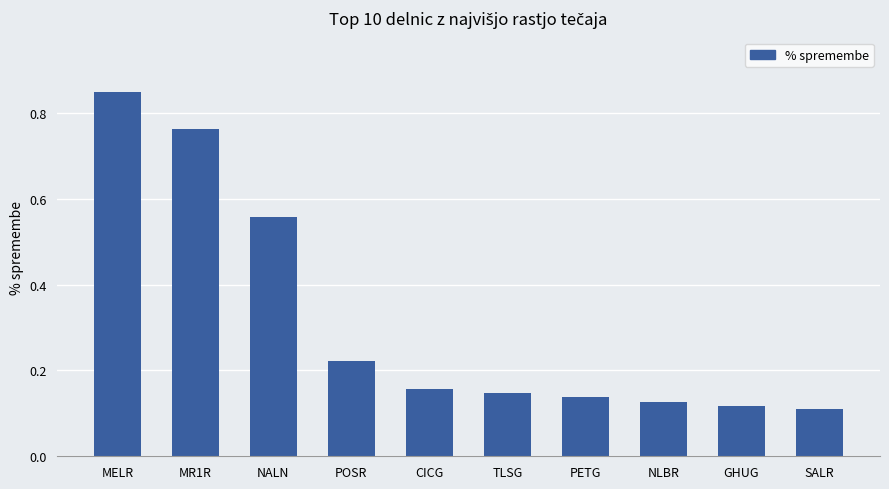

What is the difference between the values at SALR and NALN?

0.4